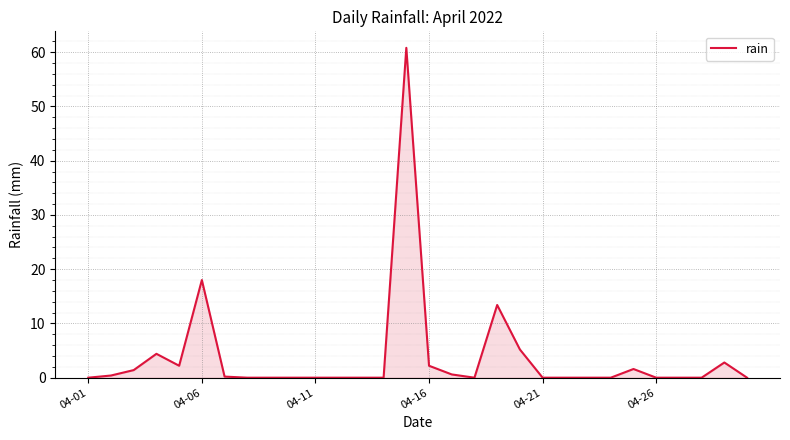

What is the sum of all values?

113.2